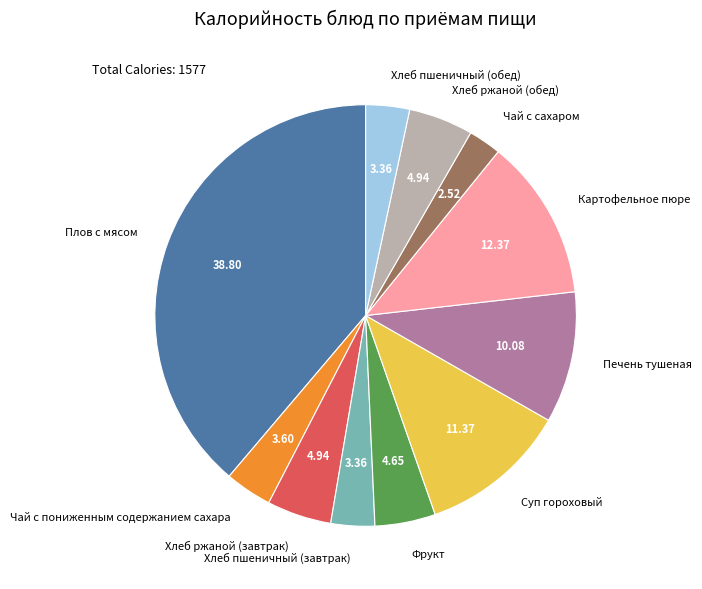

What is the smallest slice in the pie chart?

Чай с сахаром